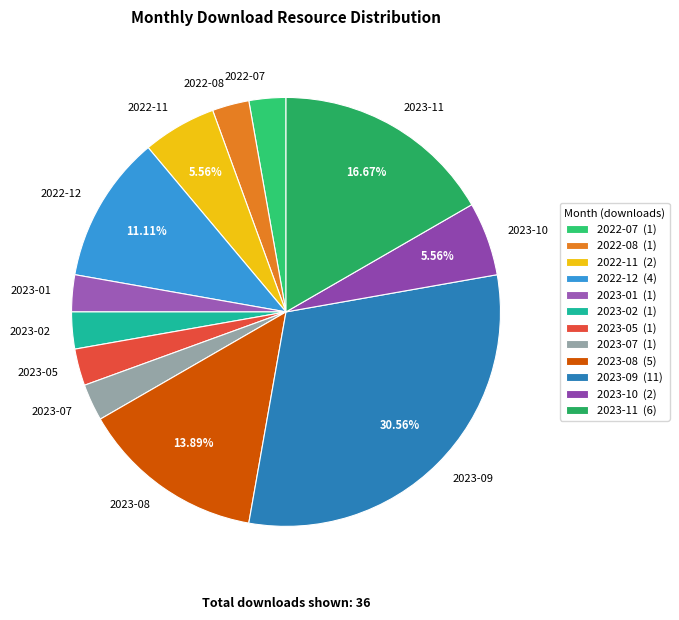

Between 2023-11 and 2023-09, which is larger?

2023-09